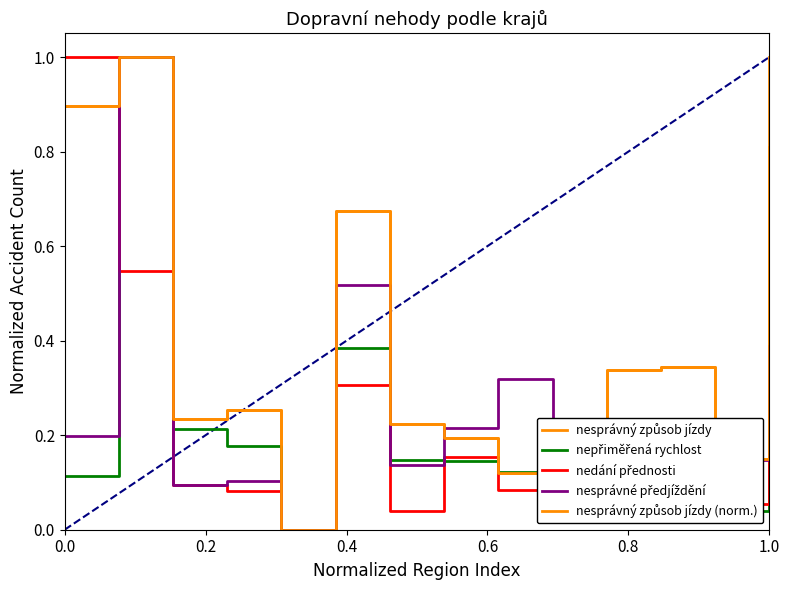

Is the value of nepřiměřená rychlost at Liberecký greater than the value of nesprávné předjíždění at Pardubický?

No